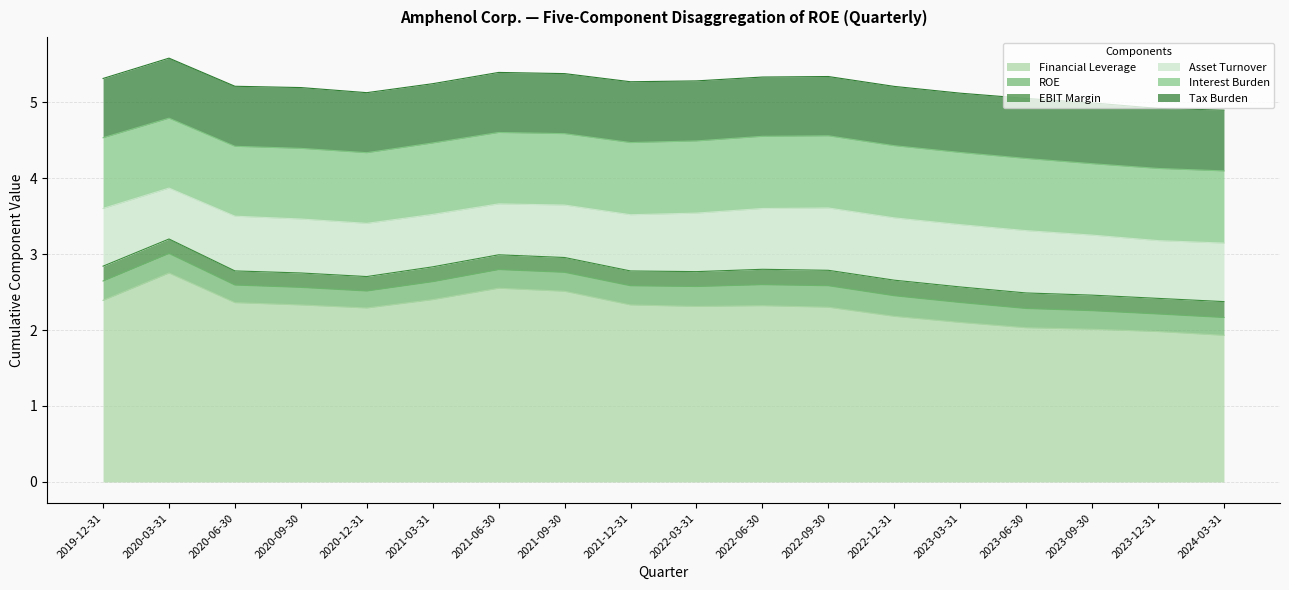

What is the label of the 3rd point from the right?

2023-09-30